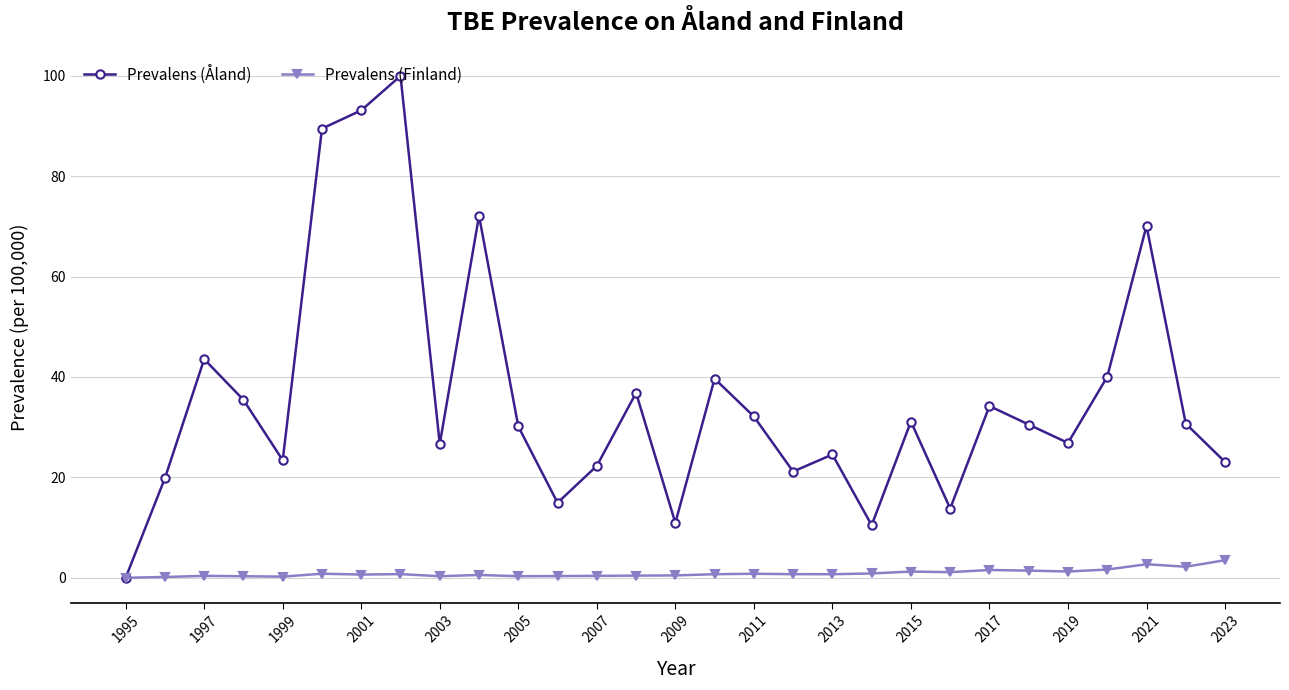

Which series has the largest range (max minus min)?

Prevalens (Åland)